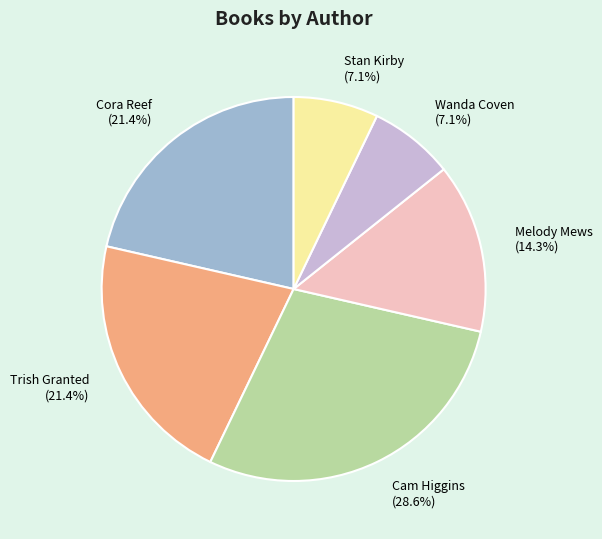

Combined, what portion of the pie is Cam Higgins and Melody Mews?

42.9%